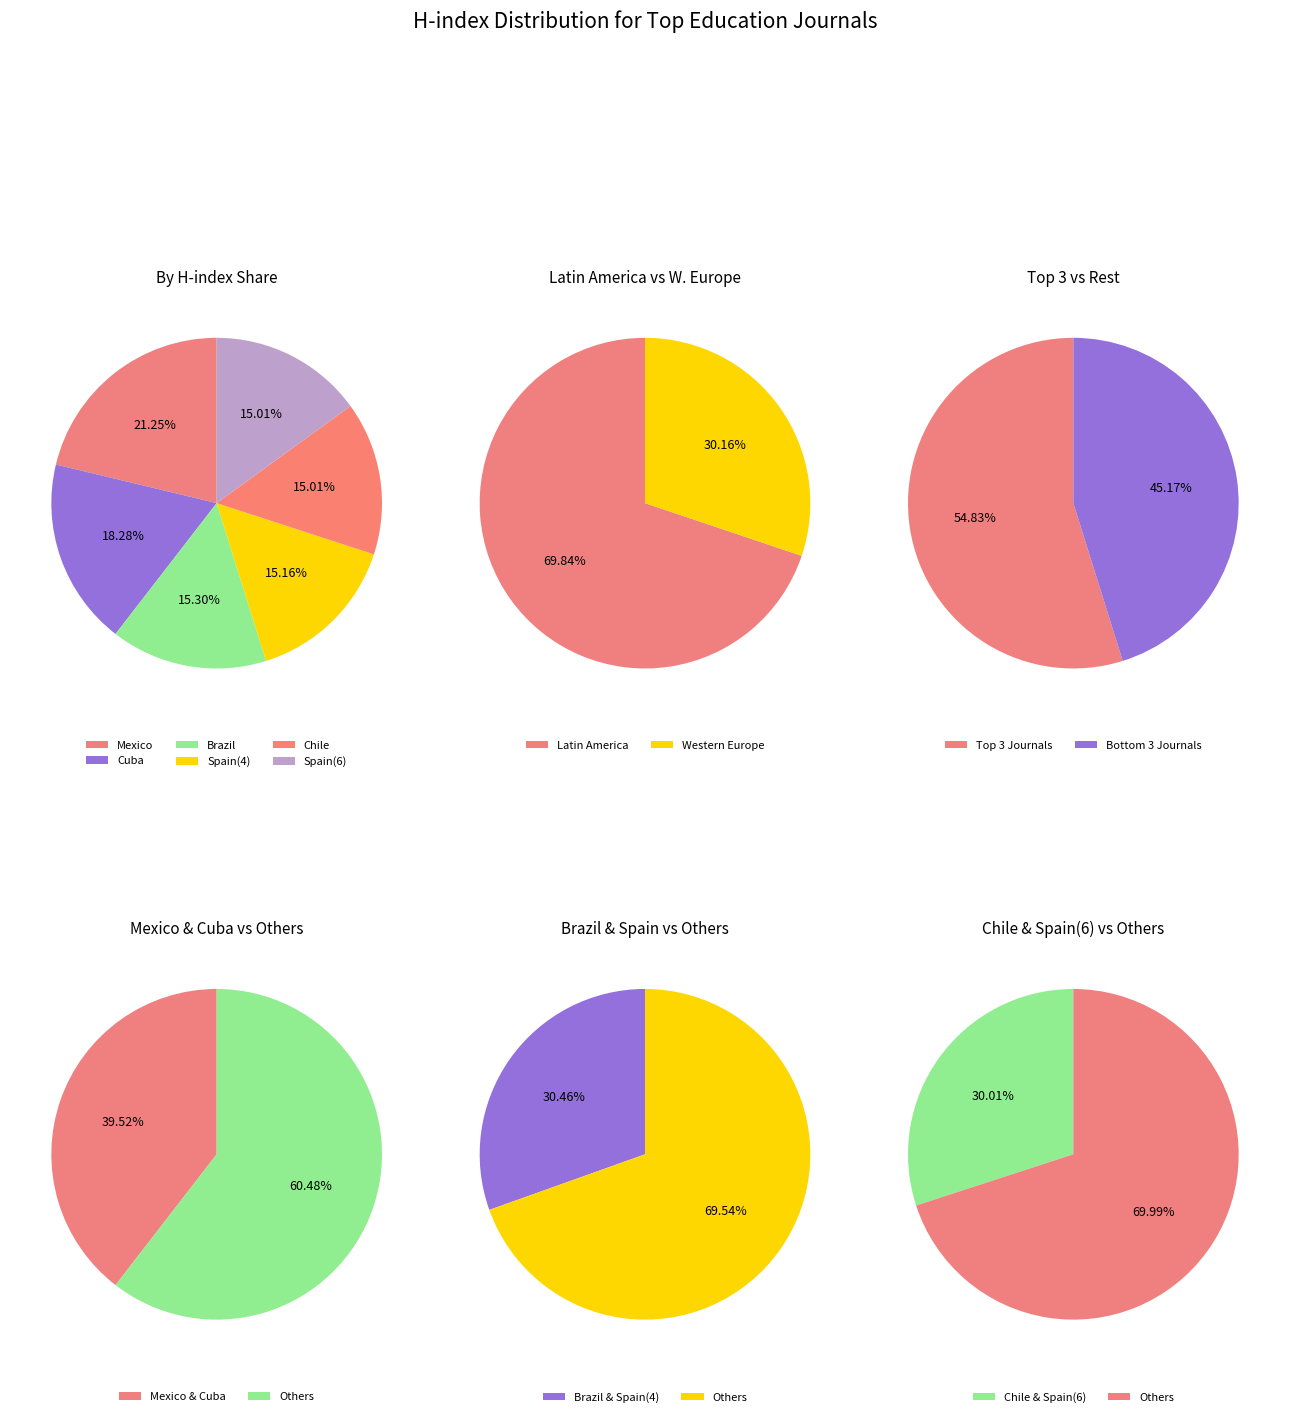

To the nearest percent, what percentage of the pie is Brazil\n(Rank 3)?

15%